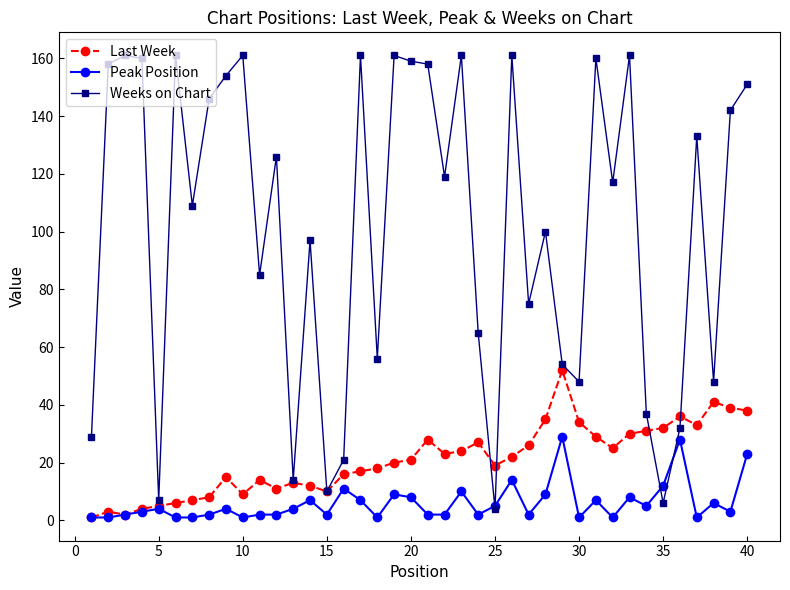

List the series in order of their overall mean, highest first.

Weeks on Chart, Last Week, Peak Position